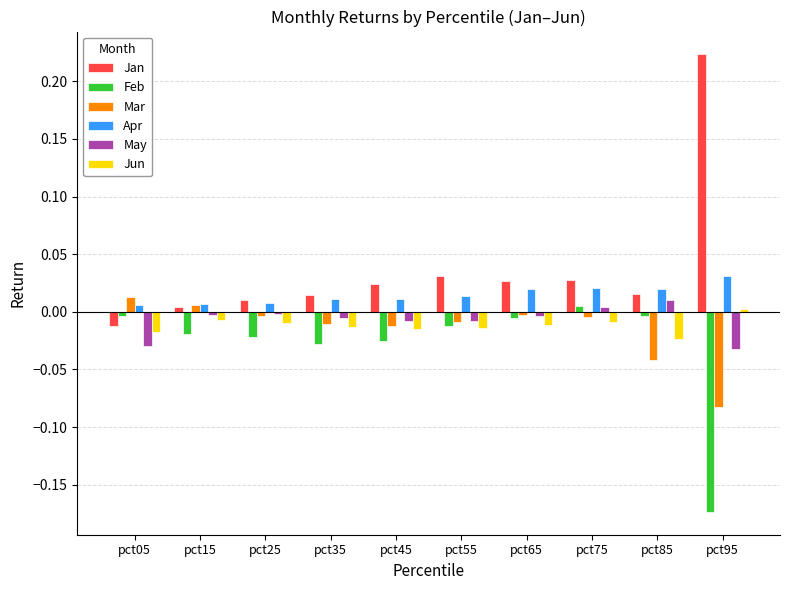

Is the value of May at pct85 greater than the value of Jun at pct15?

Yes